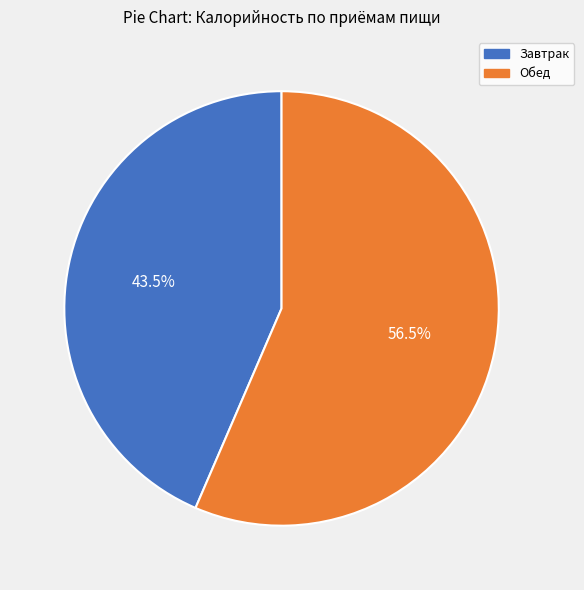

To the nearest percent, what is the combined percentage of Обед and Завтрак?

100%